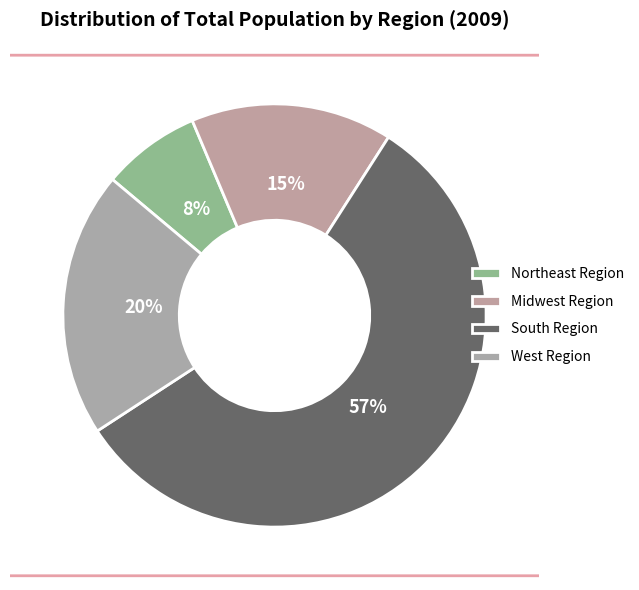

Which slice is the largest?

South Region